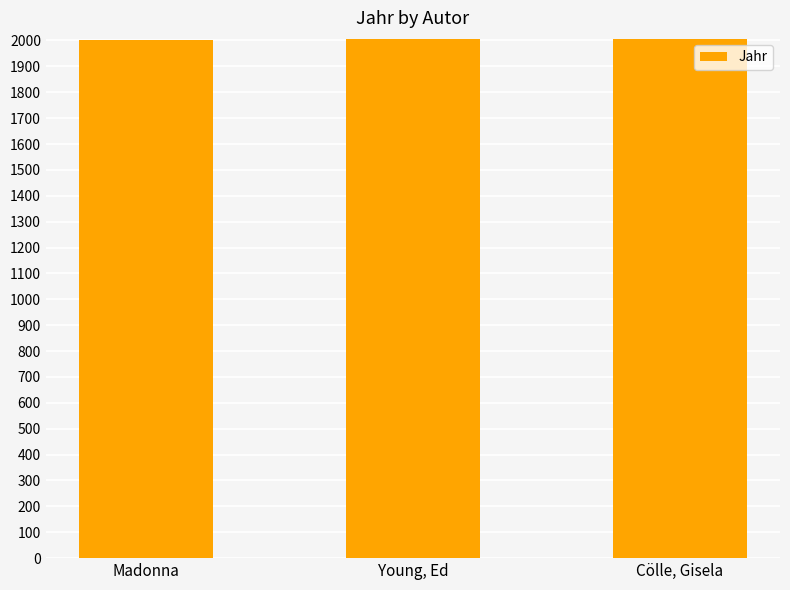

What is the difference between the second highest and minimum values?

1